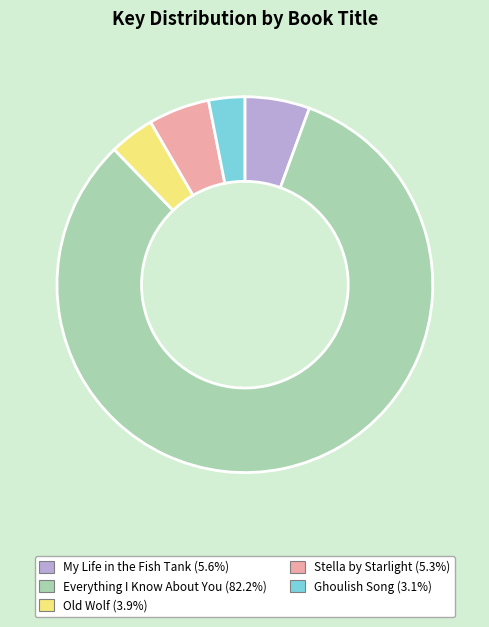

What is the smallest slice in the pie chart?

Ghoulish Song